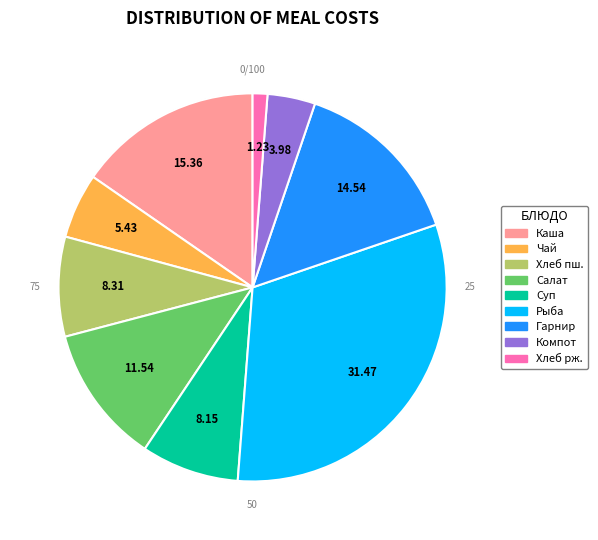

Is it true that Хлеб пшеничный с маслом is 8% of the pie?

True